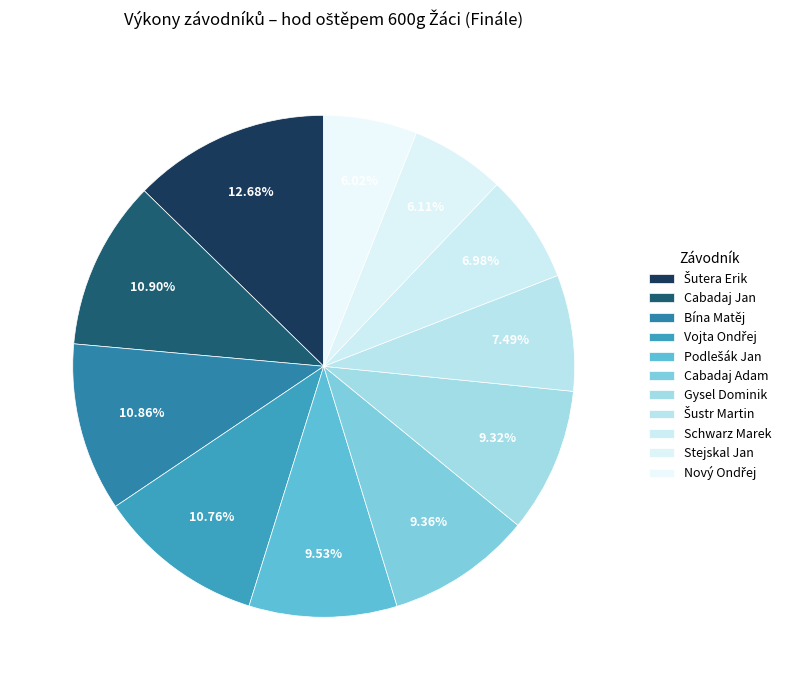

How many segments does this pie chart have?

11